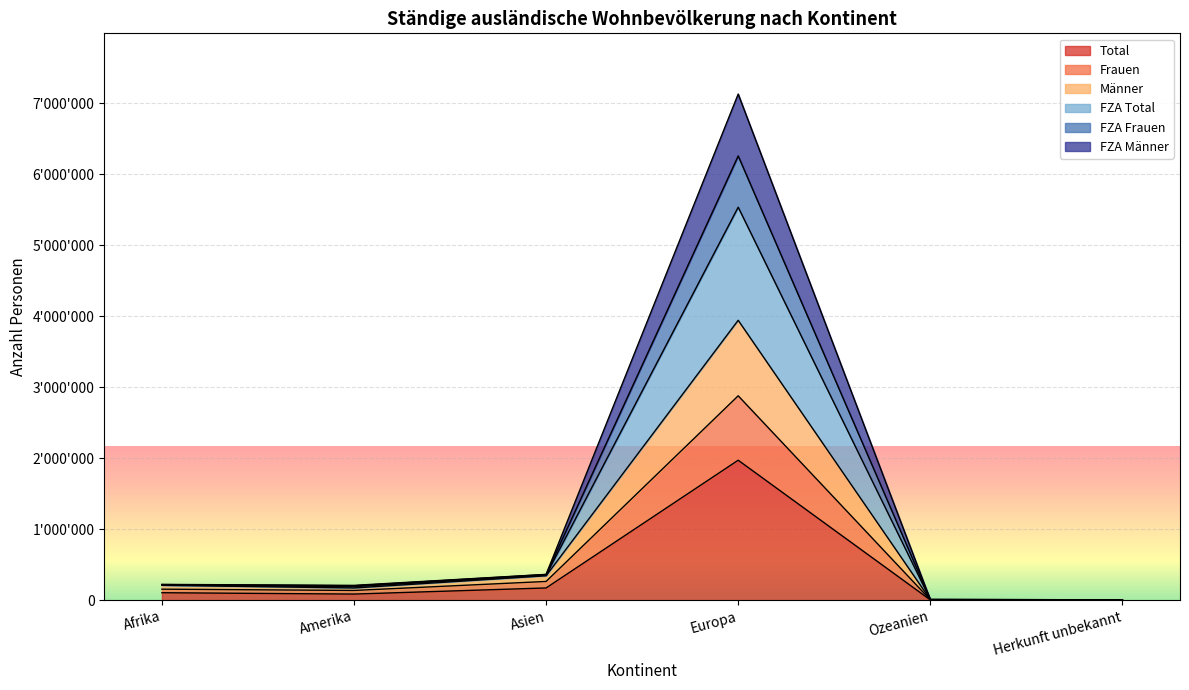

What is the difference between the Total values at Asien and Amerika?

86066